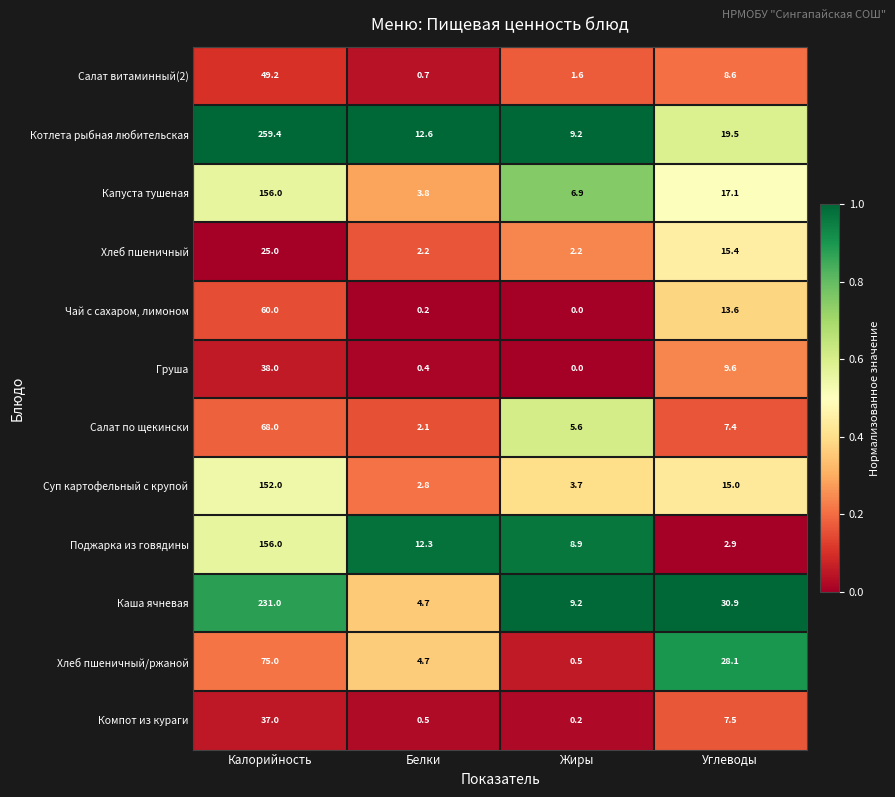

Between Калорийность and Углеводы, which series saw the biggest shift?

Котлета рыбная любительская